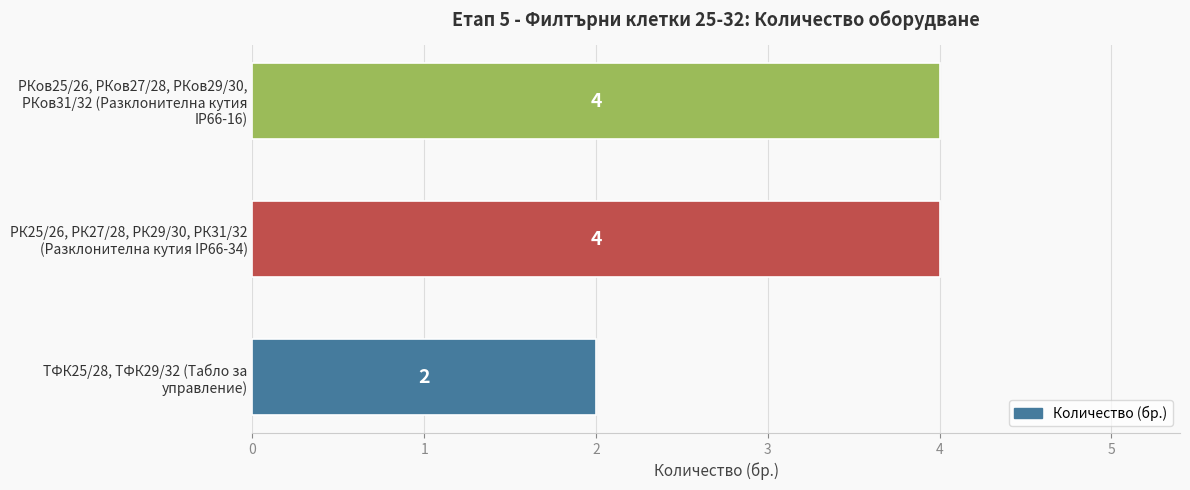

Count the values in the range 2 to 4.

3